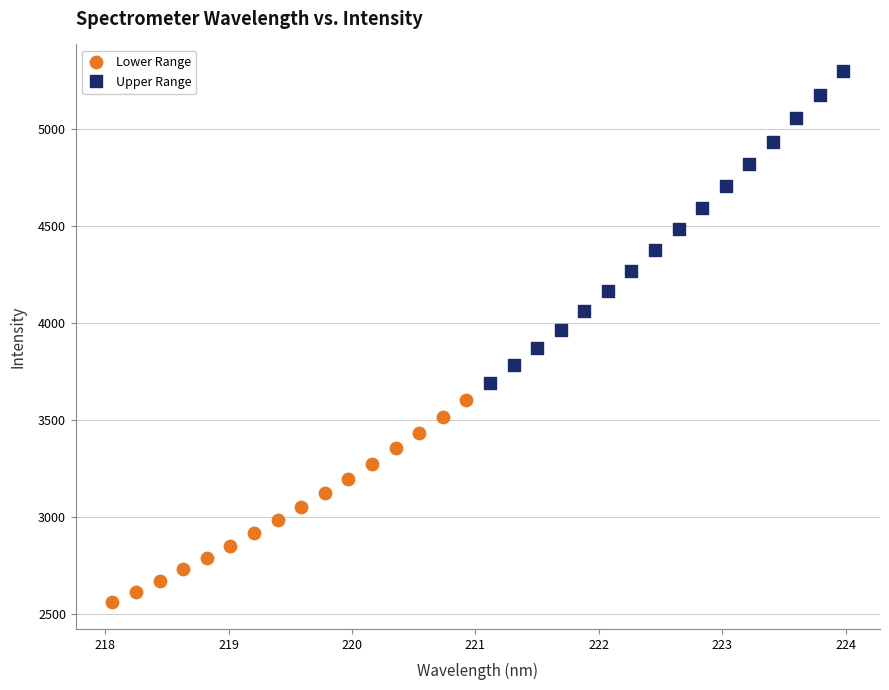

Which series reaches the minimum Y coordinate?

Lower Range